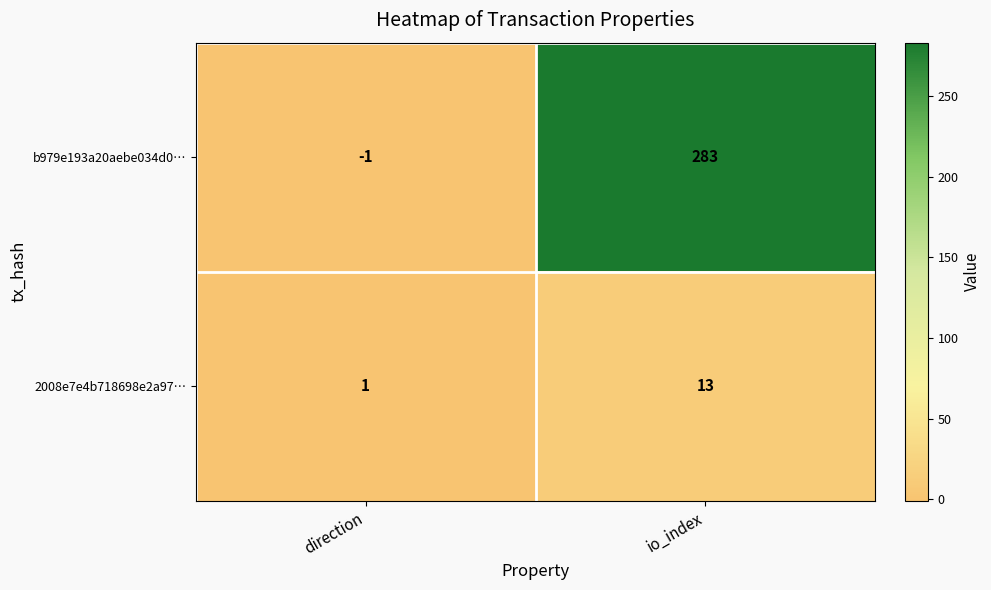

Which series has the largest total across all categories?

b979e193a20aebe034d0…